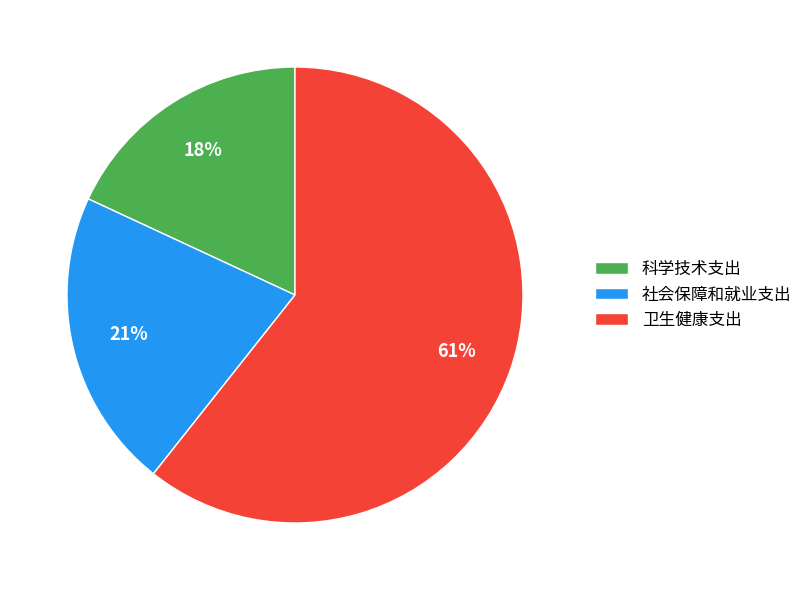

What percentage is the 社会保障和就业支出 slice, to the nearest percent?

21%